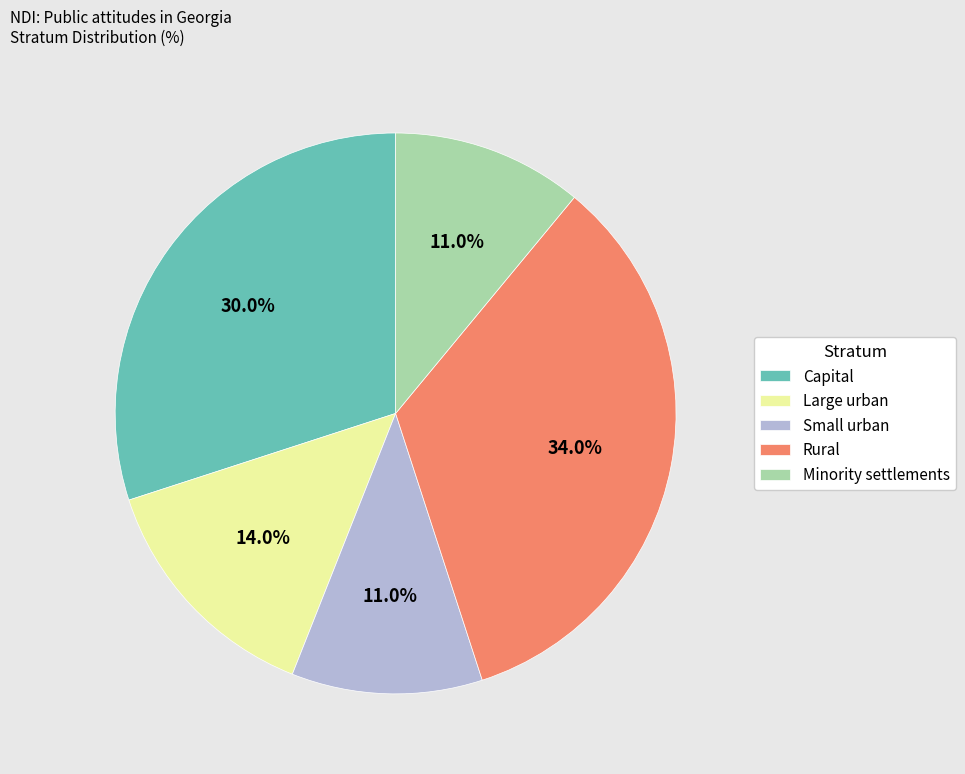

Count the number of slices in the pie.

5